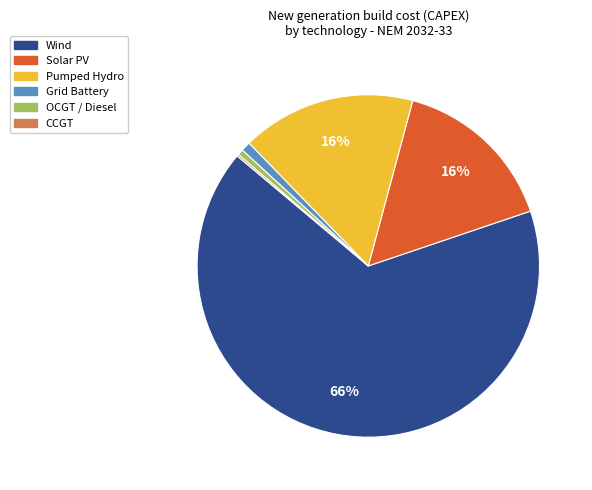

Is there a majority slice in this chart?

Yes